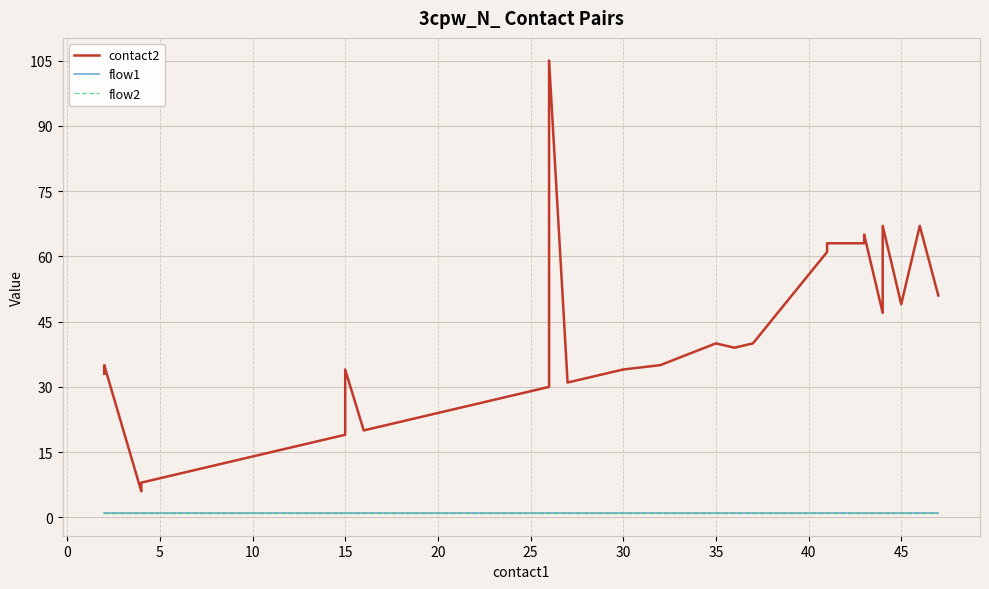

How many categories are shown in the chart?

40